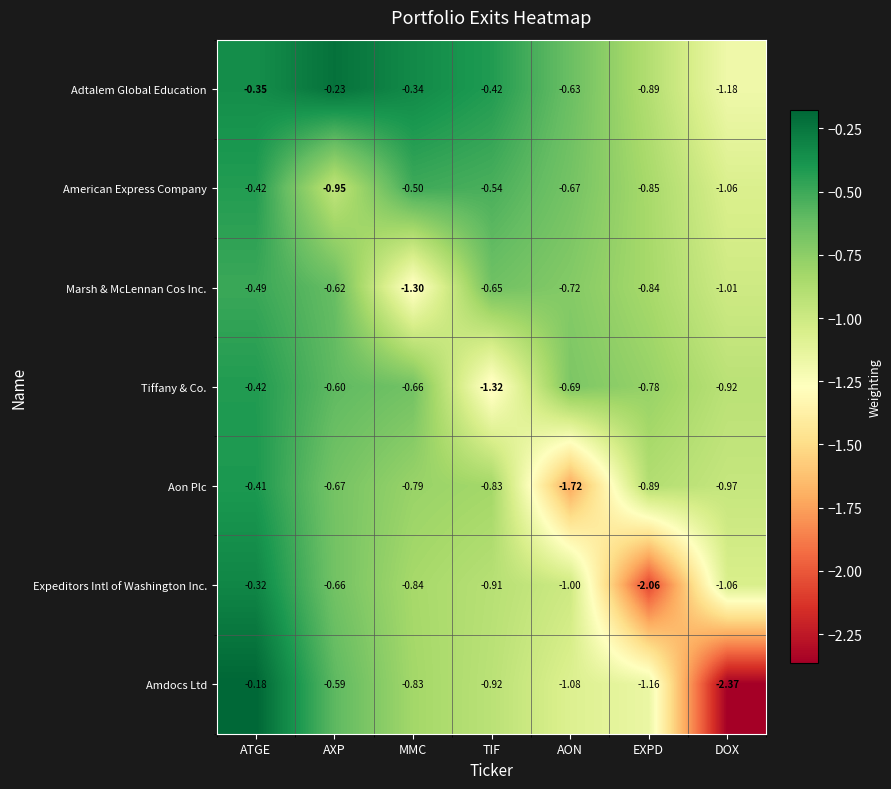

Which series has the widest spread of values?

Amdocs Ltd